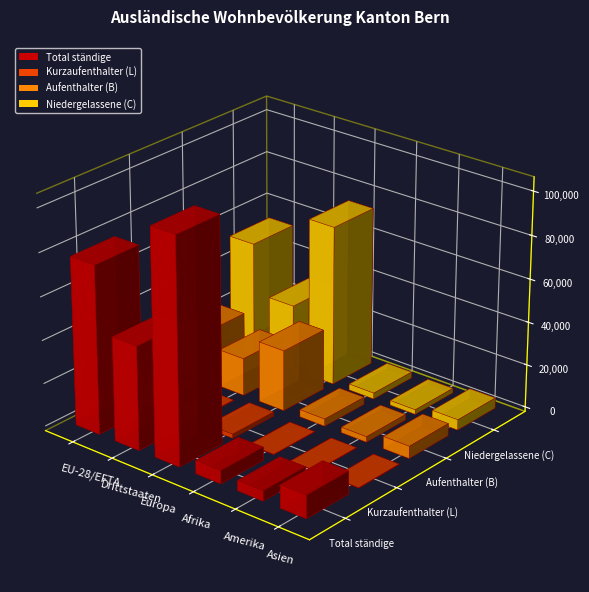

What is the average value of the Niedergelassene (C) series?

27982